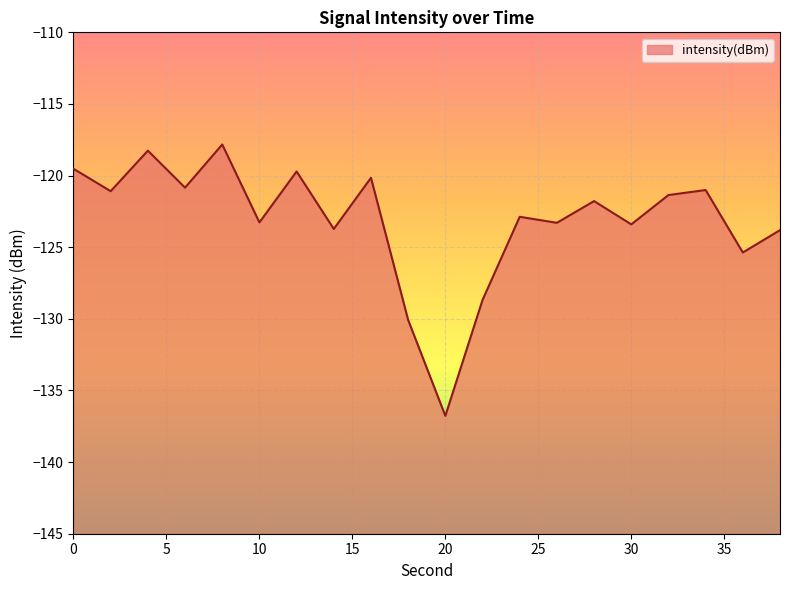

List the labels in order of value, largest first.

8, 4, 0, 12, 16, 6, 34, 2, 32, 28, 24, 10, 26, 30, 14, 38, 36, 22, 18, 20